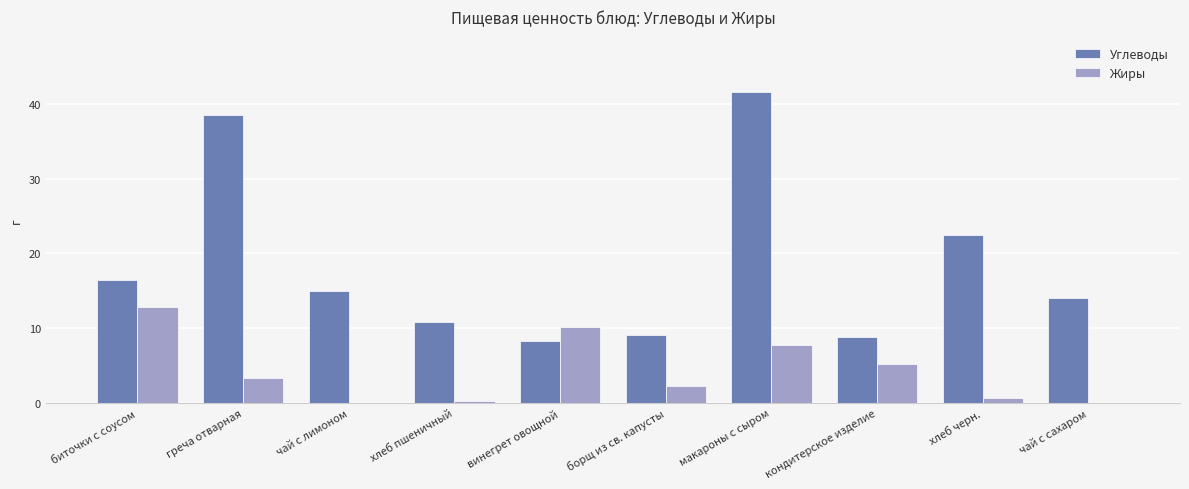

True or false: Углеводы has a value of 38.5 at греча отварная.

True